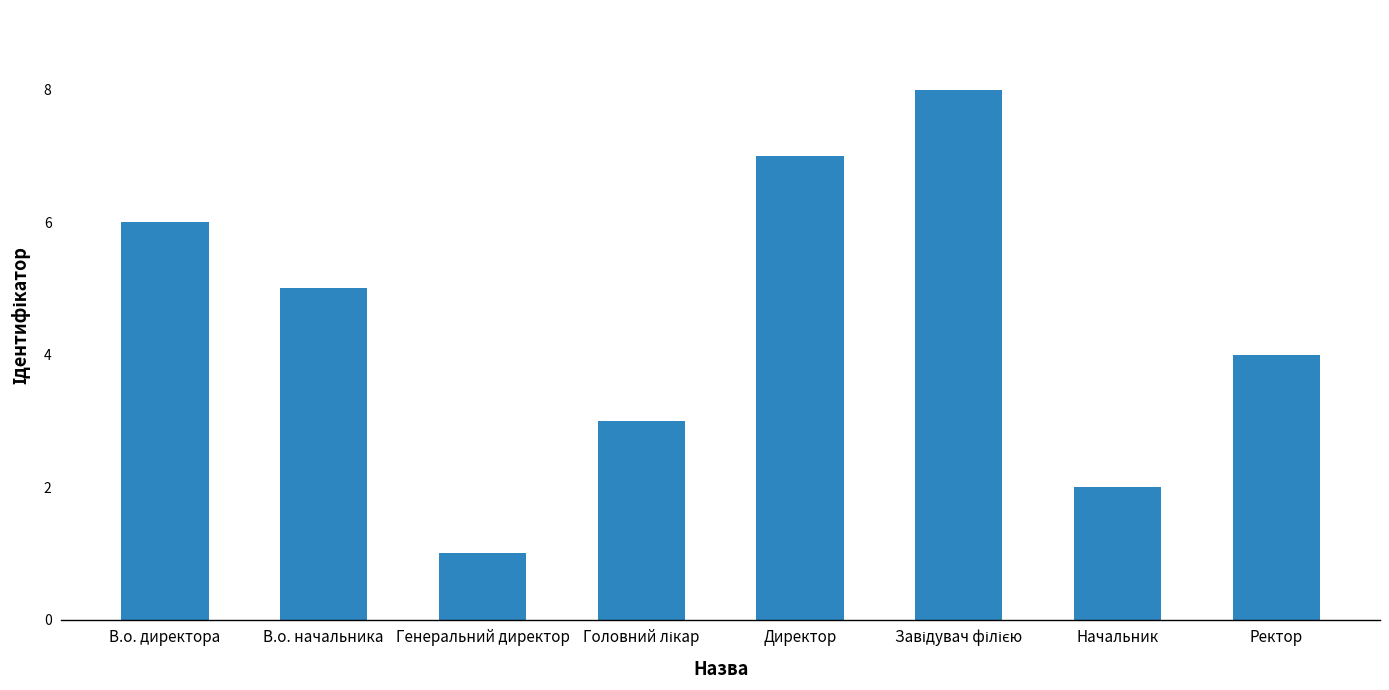

Which label corresponds to the smallest value in the chart?

Генеральний директор